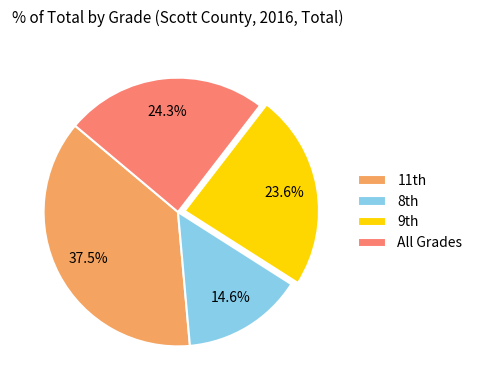

What is the largest slice in the pie chart?

11th